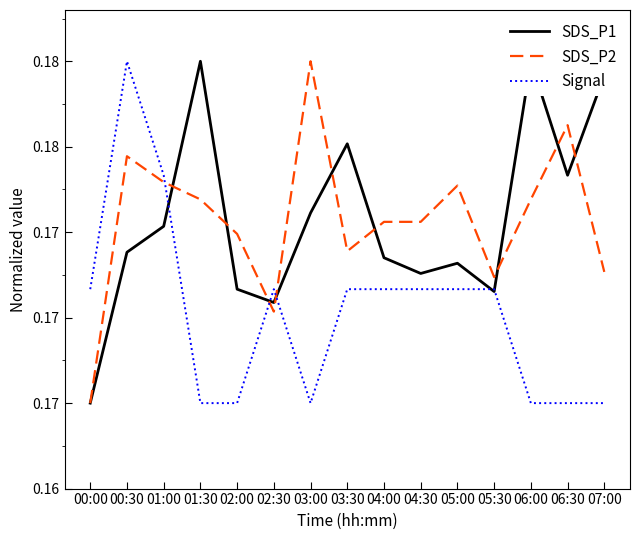

What is the minimum value for SDS_P1?

0.2